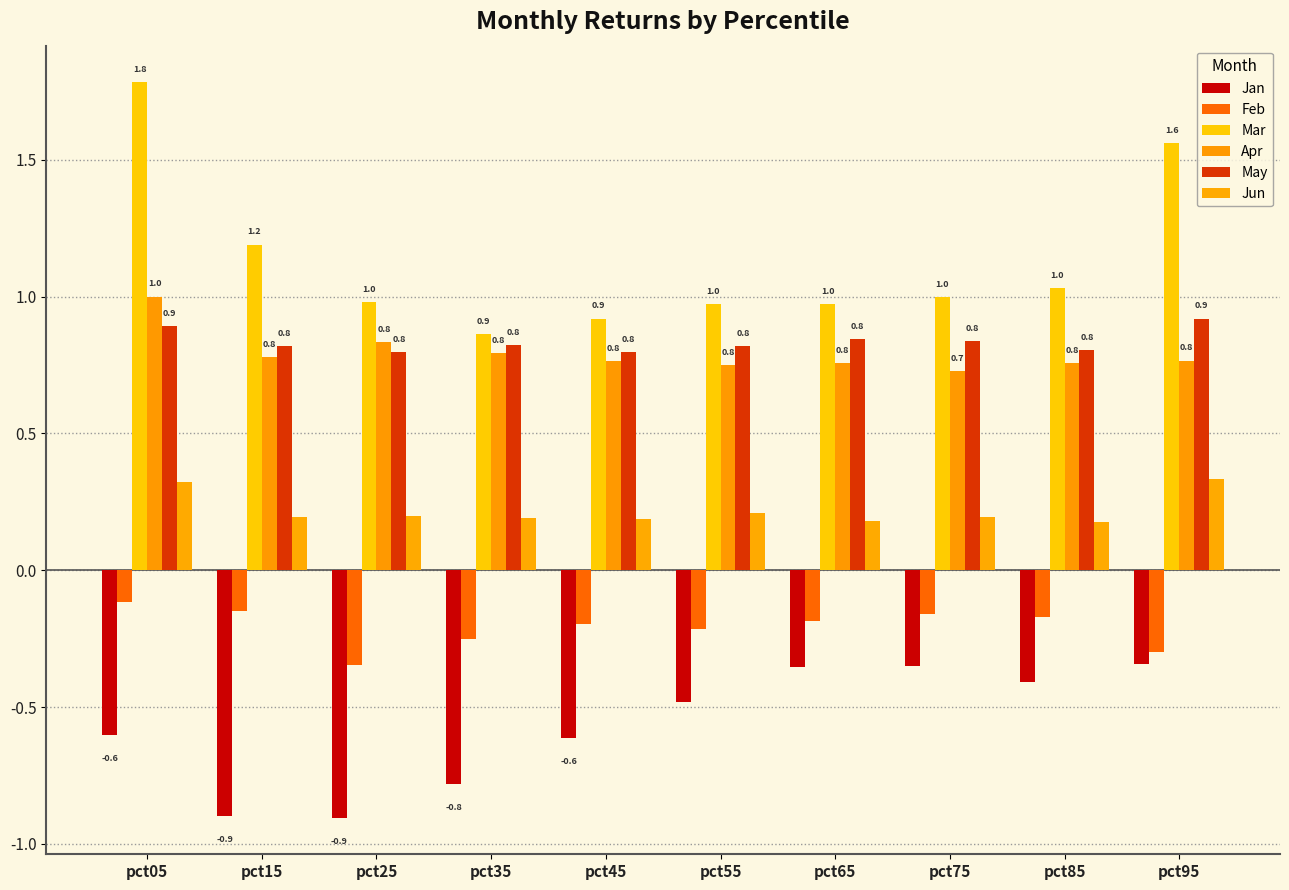

Which series has the widest spread of values?

Mar